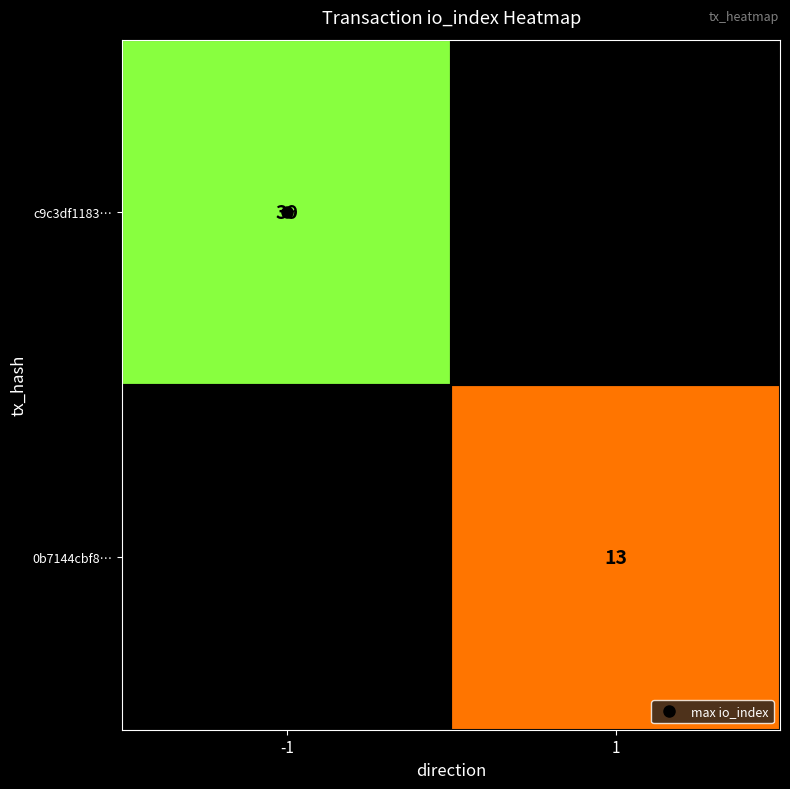

At which label is c9c3df1183… closest to 39?

-1